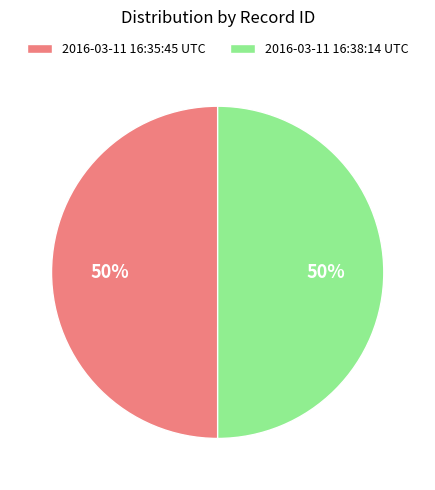

How many segments does this pie chart have?

2